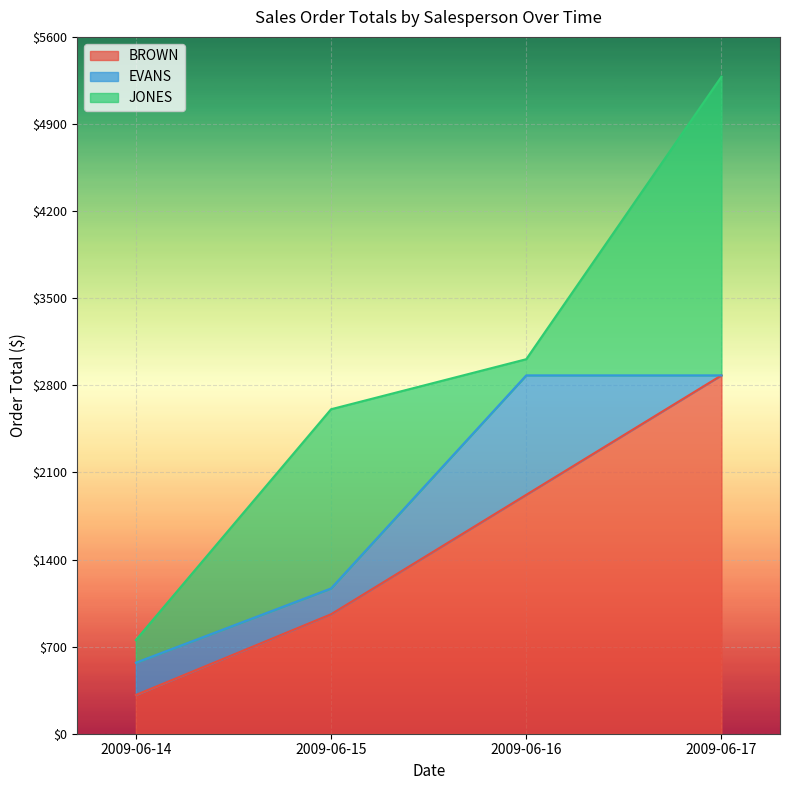

What is the total value across all series at 2009-06-17?

5280.0